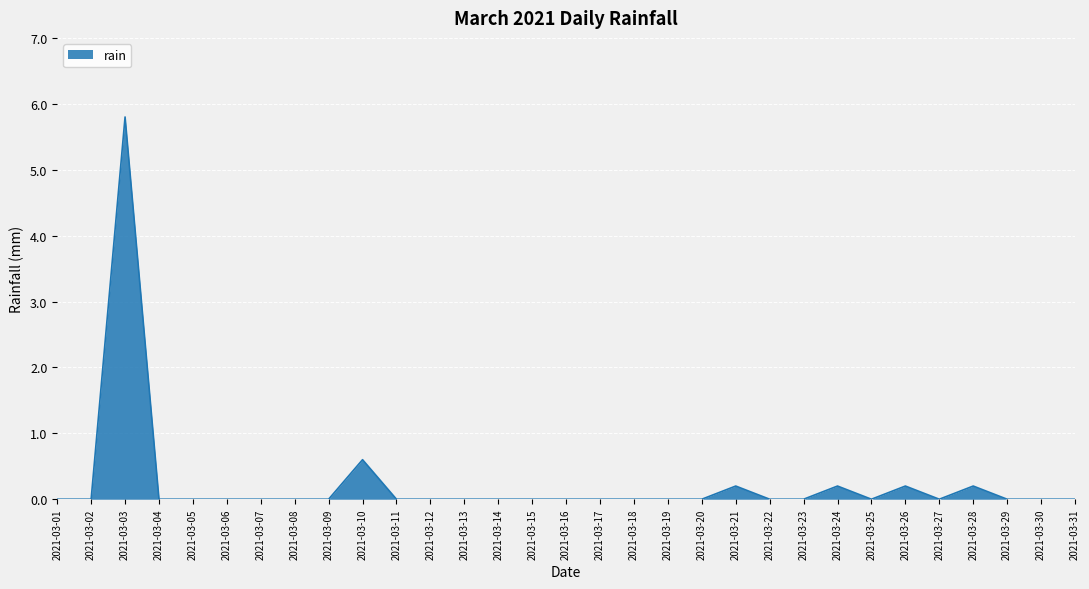

Does the chart have visible grid lines?

Yes